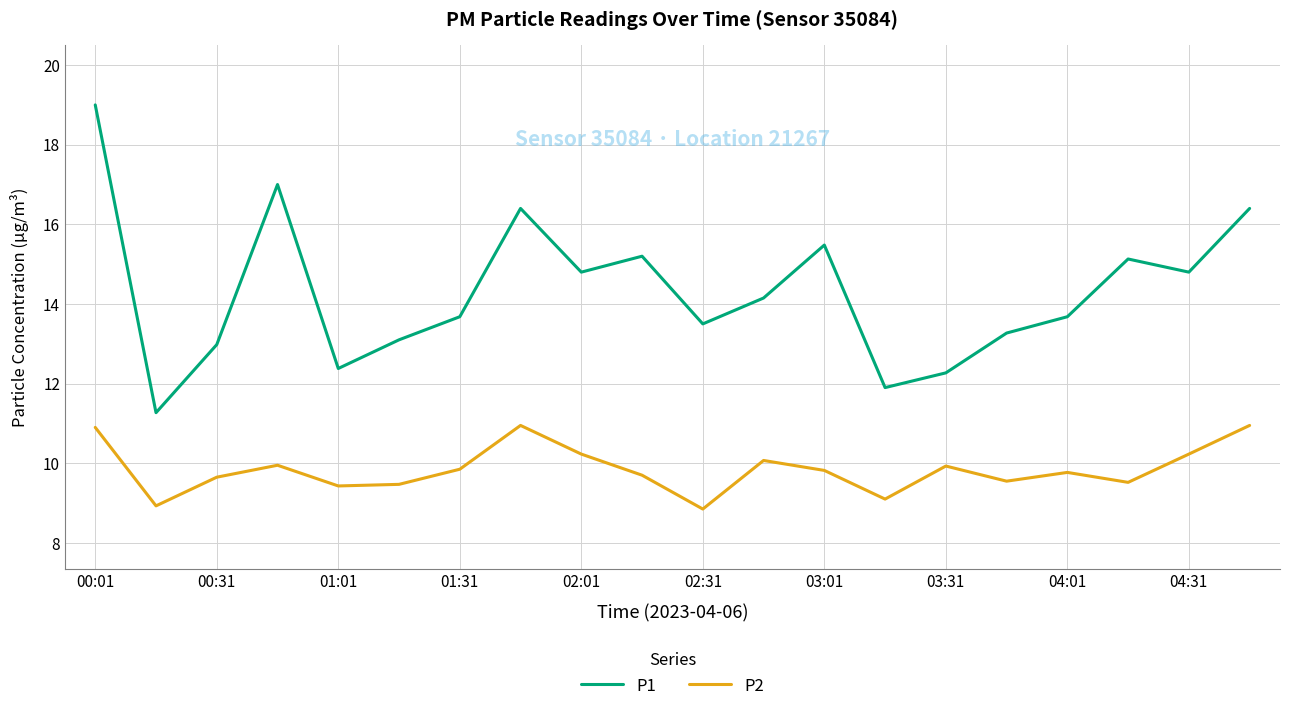

What is the lowest value of the P1 series?

11.3